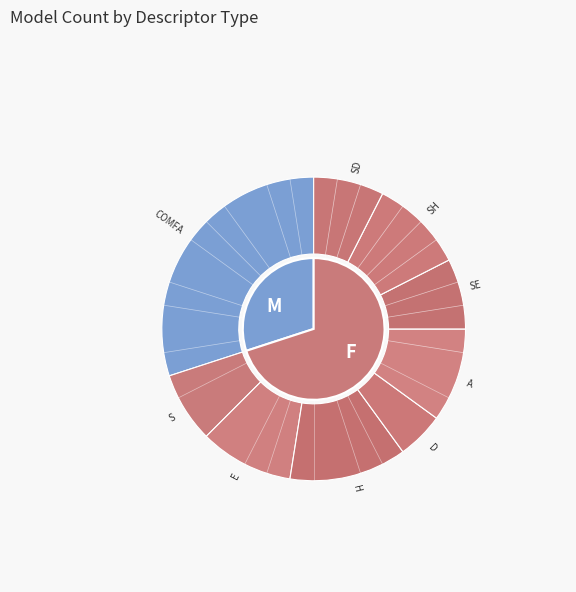

To the nearest percent, what is the average slice percentage?

11%